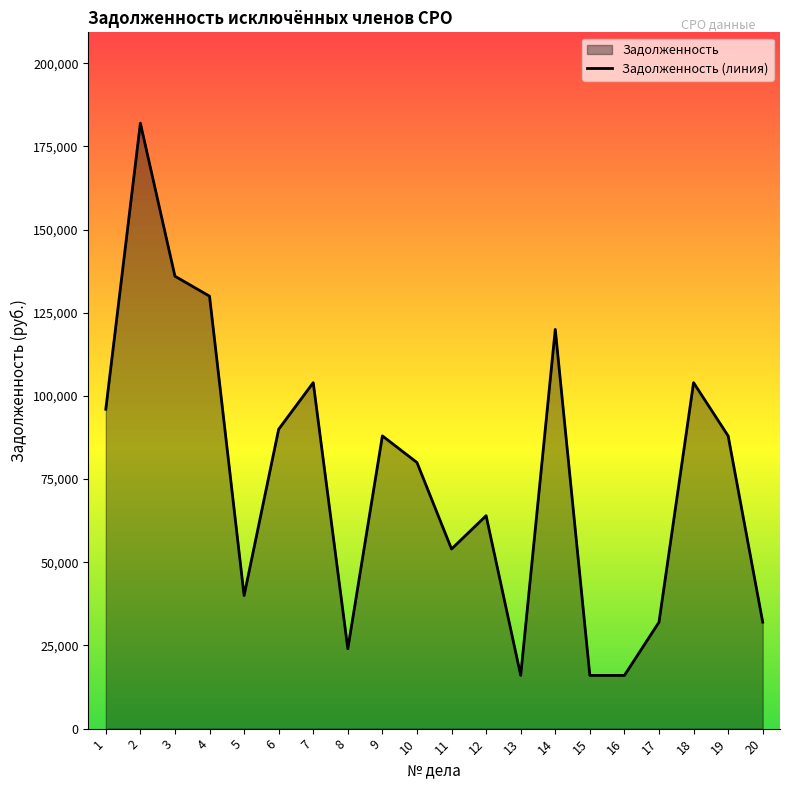

The chart shows a value of 32000 at 20. True or false?

True